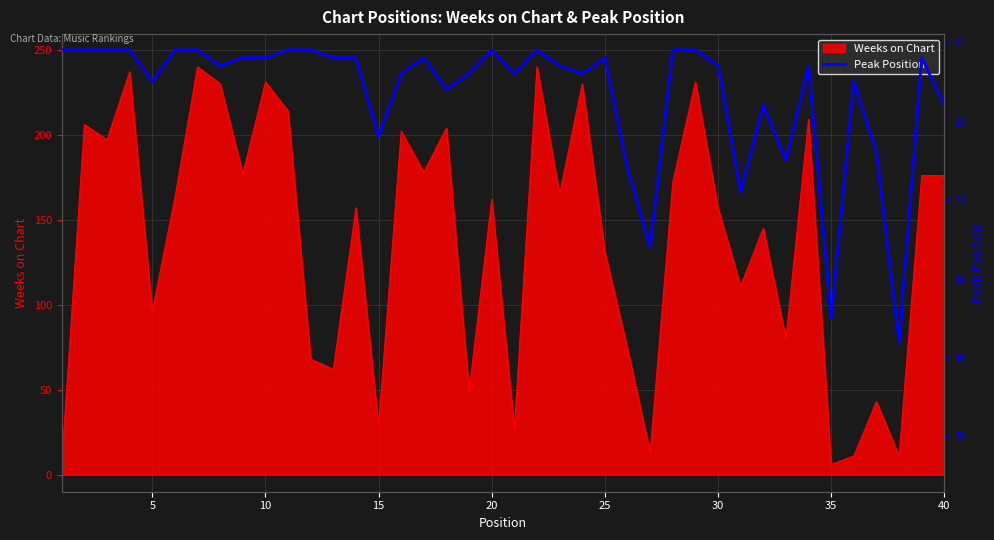

The value of Weeks on Chart at 20 is 287. True or false?

False